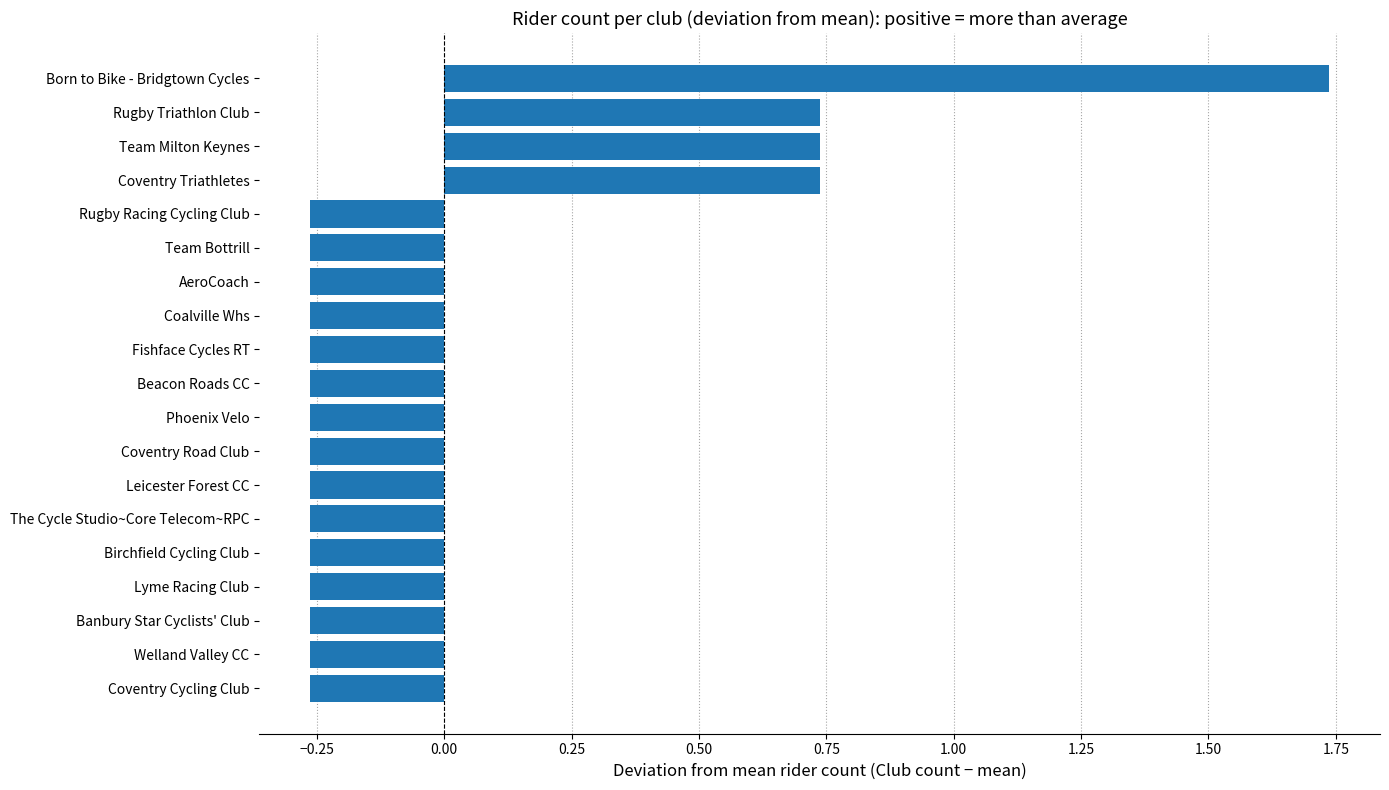

Count the values in the range 0 to 1.

3